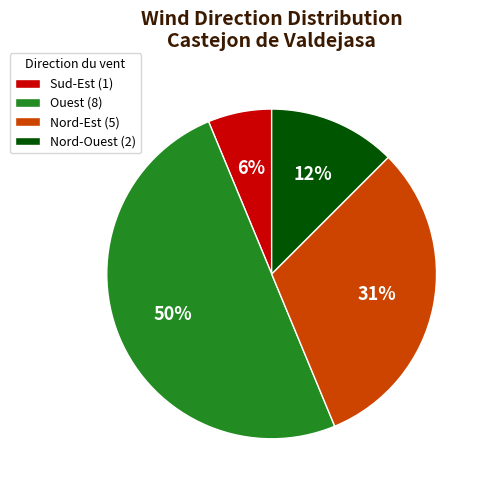

To the nearest percent, what percentage of the pie is Sud-Est (1)?

6%